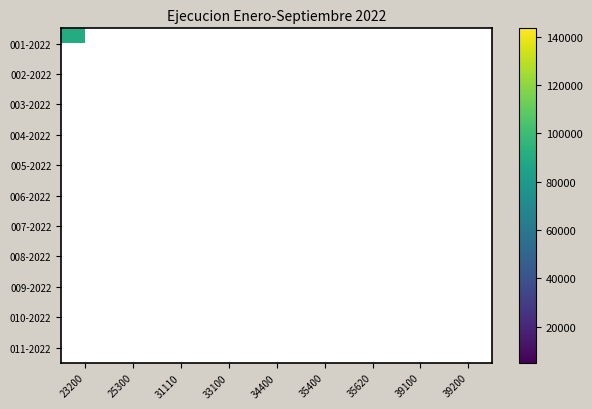

Count the number of categories in the chart.

9